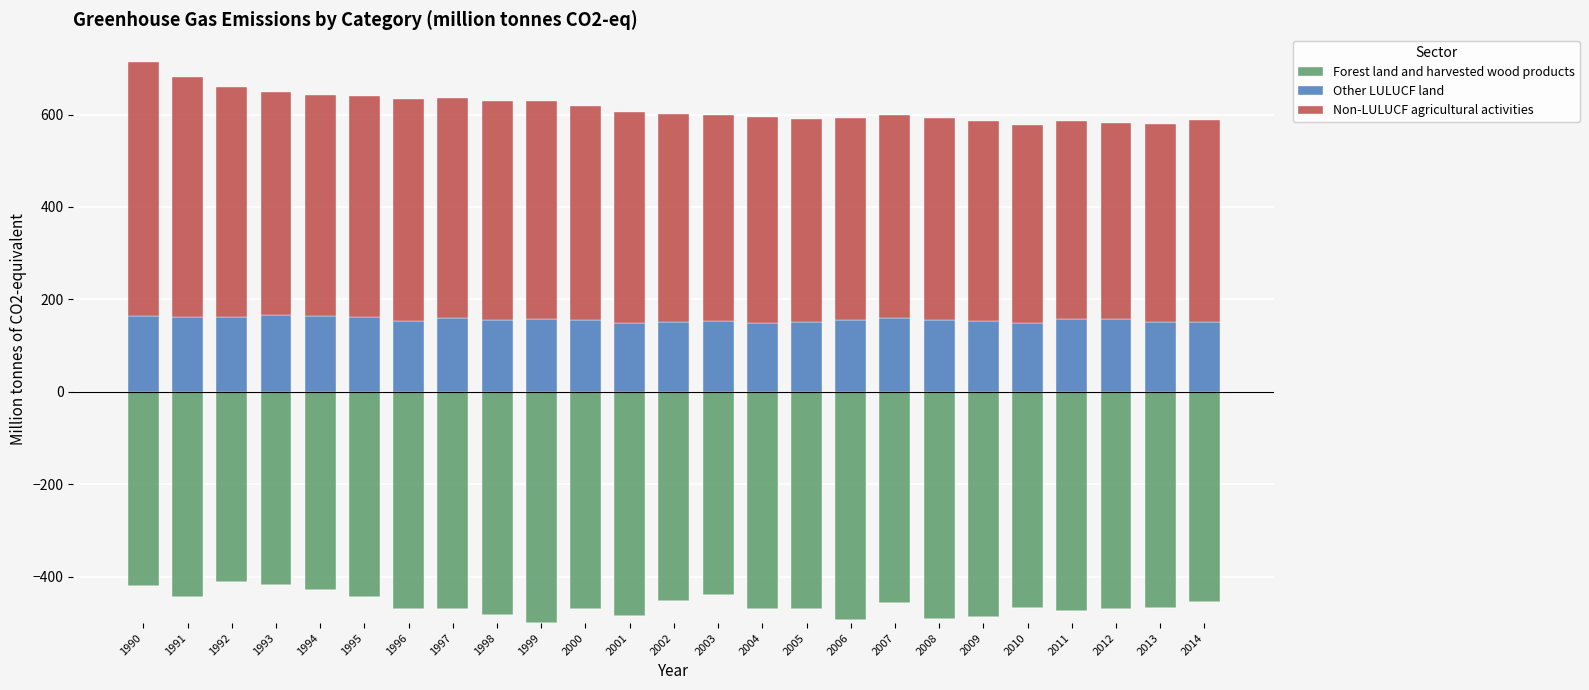

Which has a higher value, 1997 or 1998?

1997